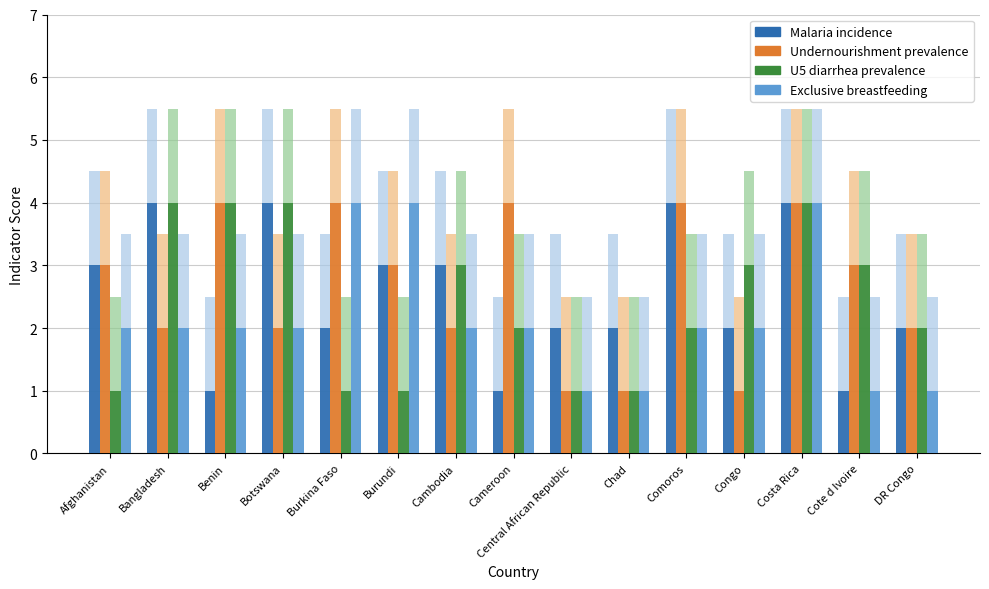

Is the value of Undernourishment prevalence at Cambodia greater than the value of Malaria incidence at Central African Republic?

No